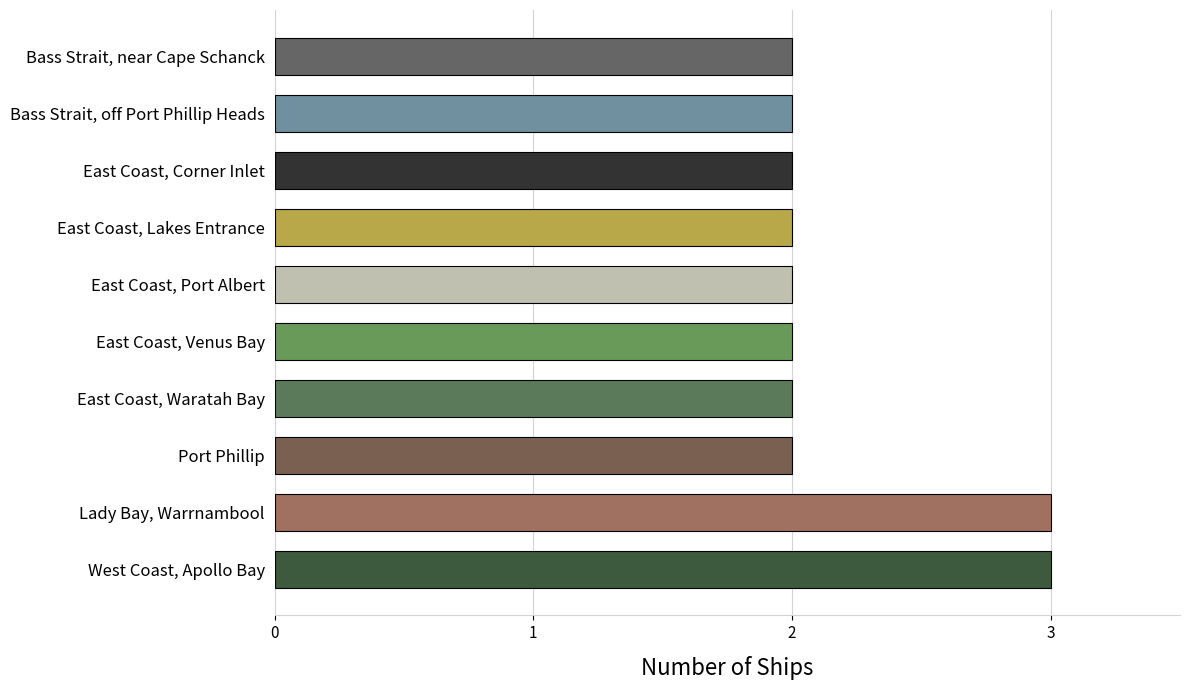

Approximately how many times larger is the value at East Coast, Venus Bay compared to East Coast, Port Albert?

1.0